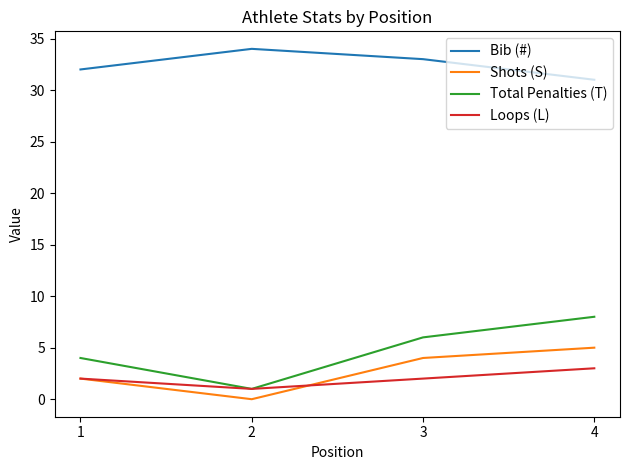

True or false: Loops (L) and Bib (#) cross at least once.

False